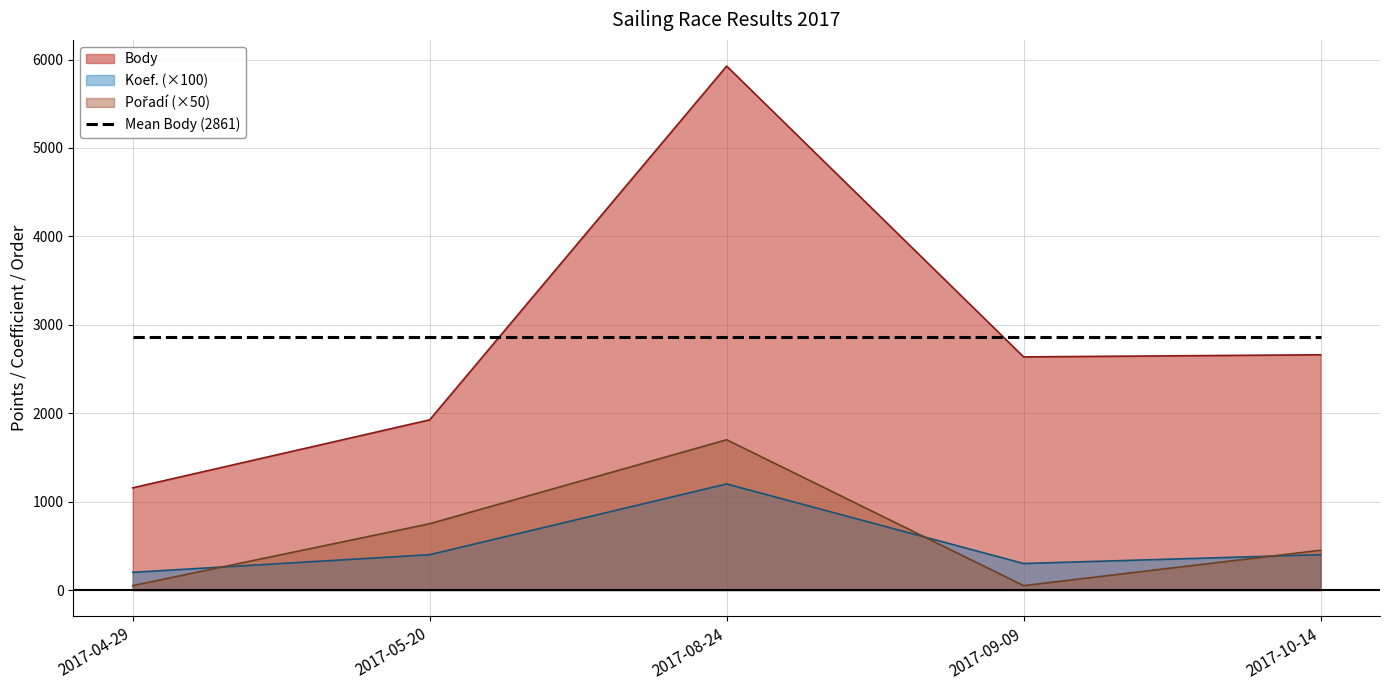

What is the highest value of the Body series?

5926